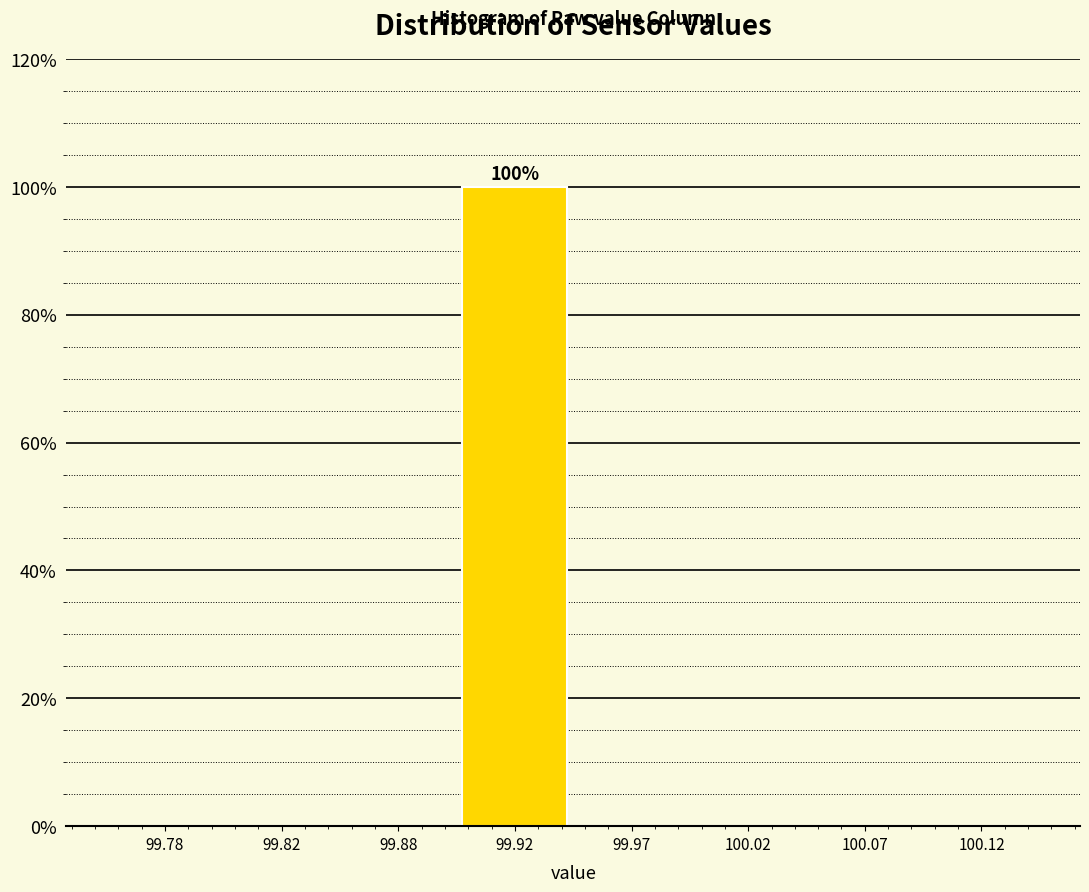

Reading left to right, list all the values displayed in this chart.

99.78=0	99.82=0	99.88=0	99.92=100	99.97=0	100.02=0	100.07=0	100.12=0